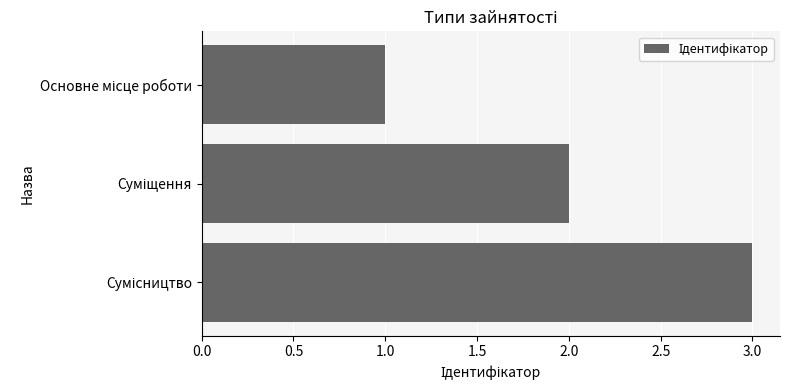

Are the bars grouped side by side (vs. stacked)?

No